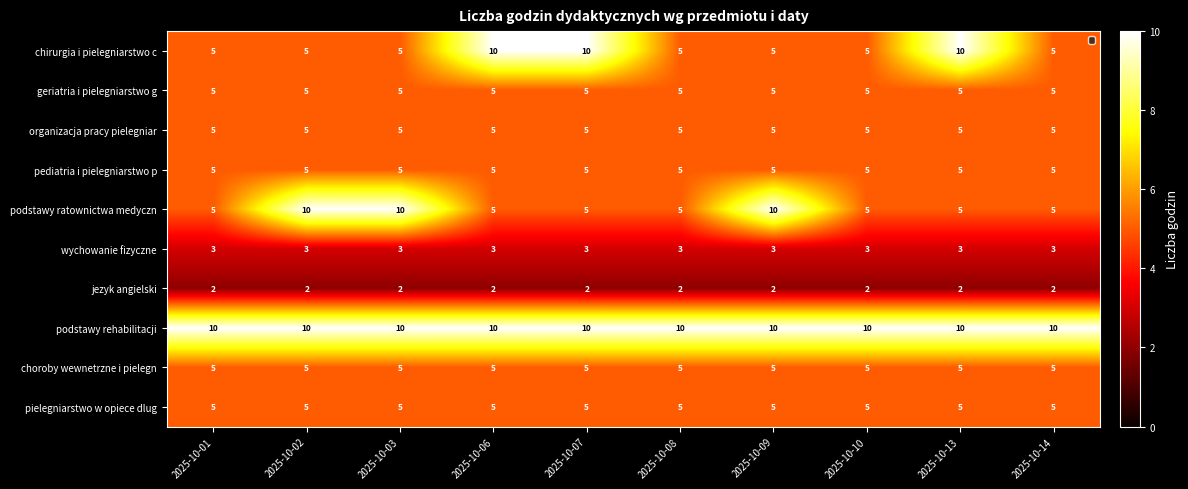

Which series changed the most between 2025-10-01 and 2025-10-03?

podstawy ratownictwa medyczn